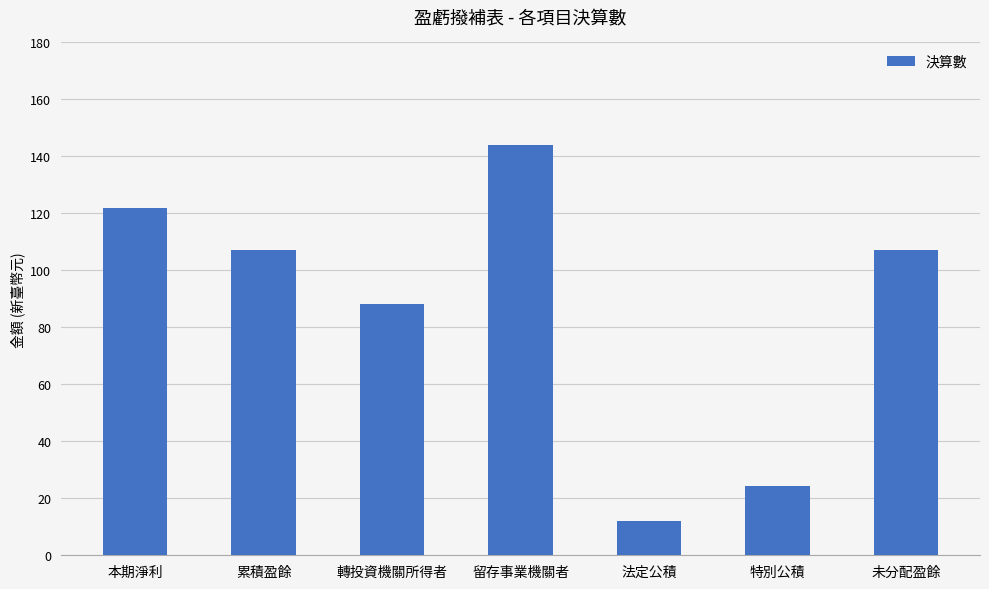

What is the average value?

86410631